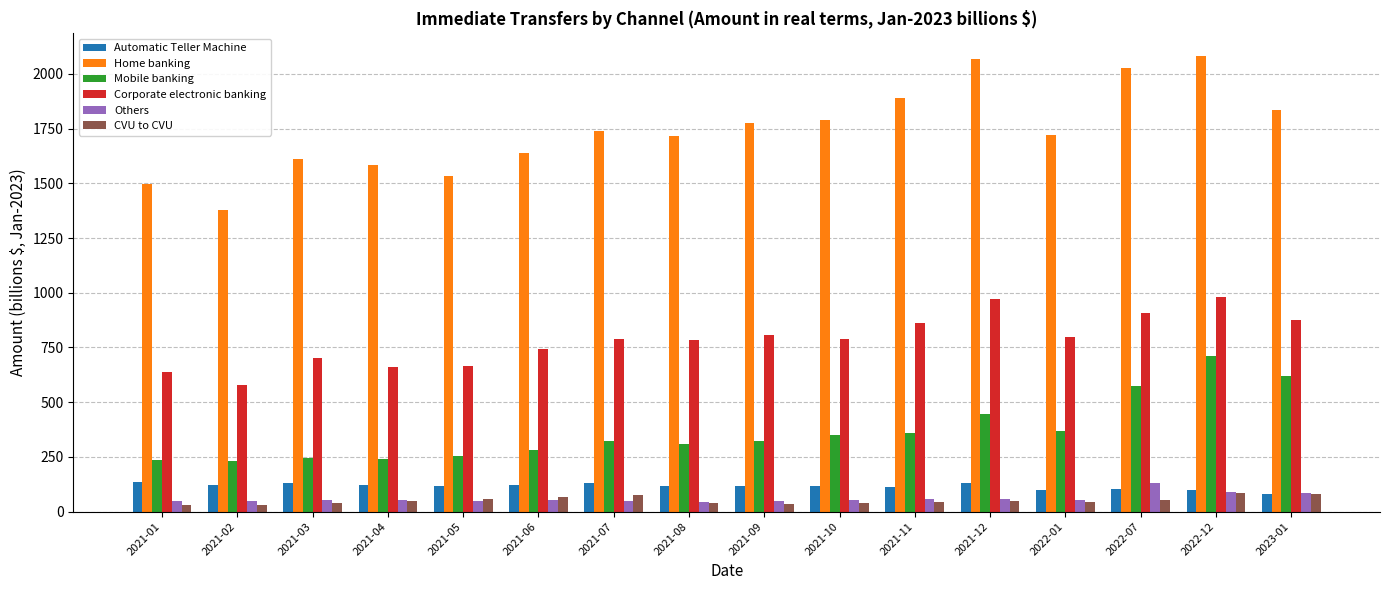

Between 2021-04 and 2021-10, which series saw the biggest shift?

Home banking